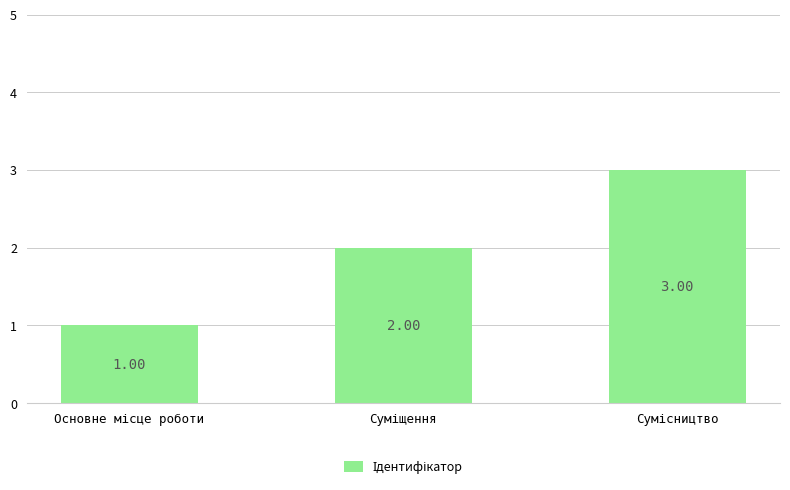

What is the sum of all values?

6